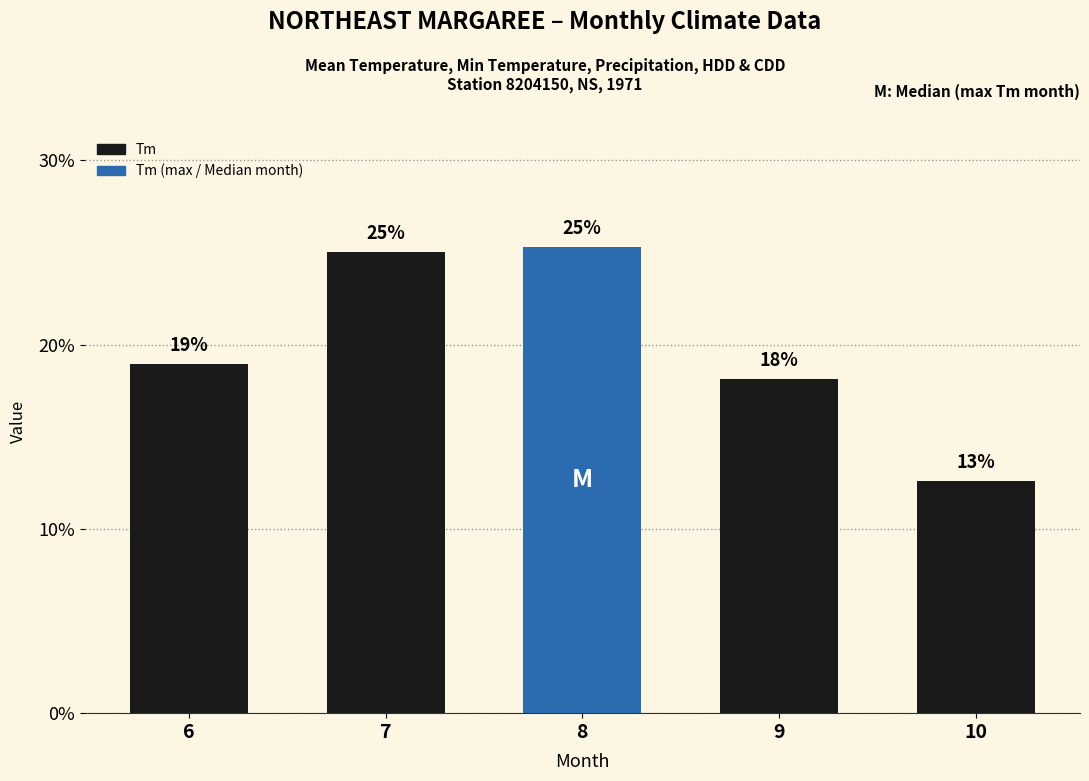

True or false: the data shows 19.8 at 10.

False